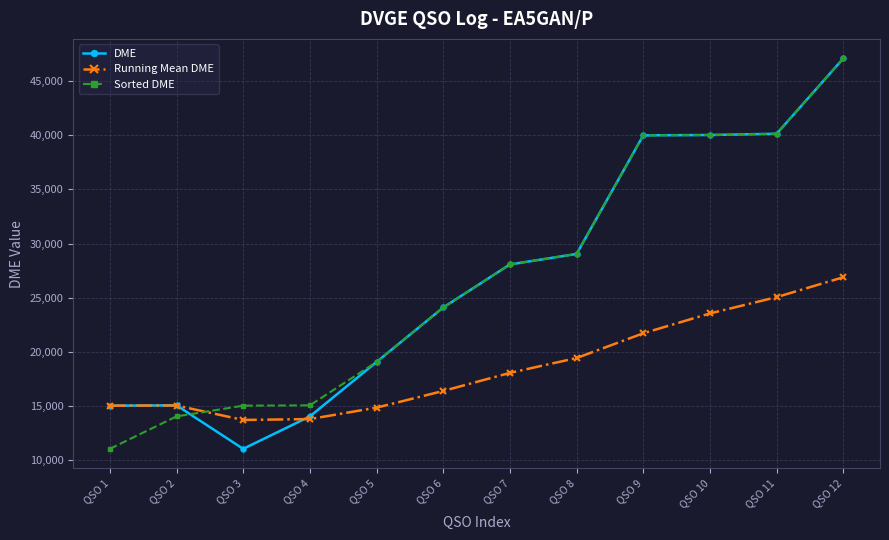

After their last crossing, which series has the higher values: DME or Running Mean DME?

DME